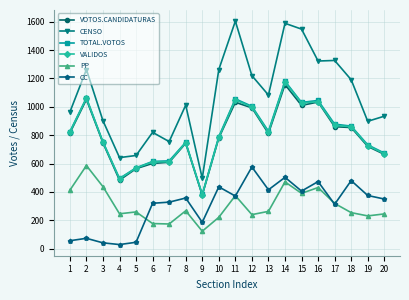

Does the chart display data point markers on the line(s)?

Yes